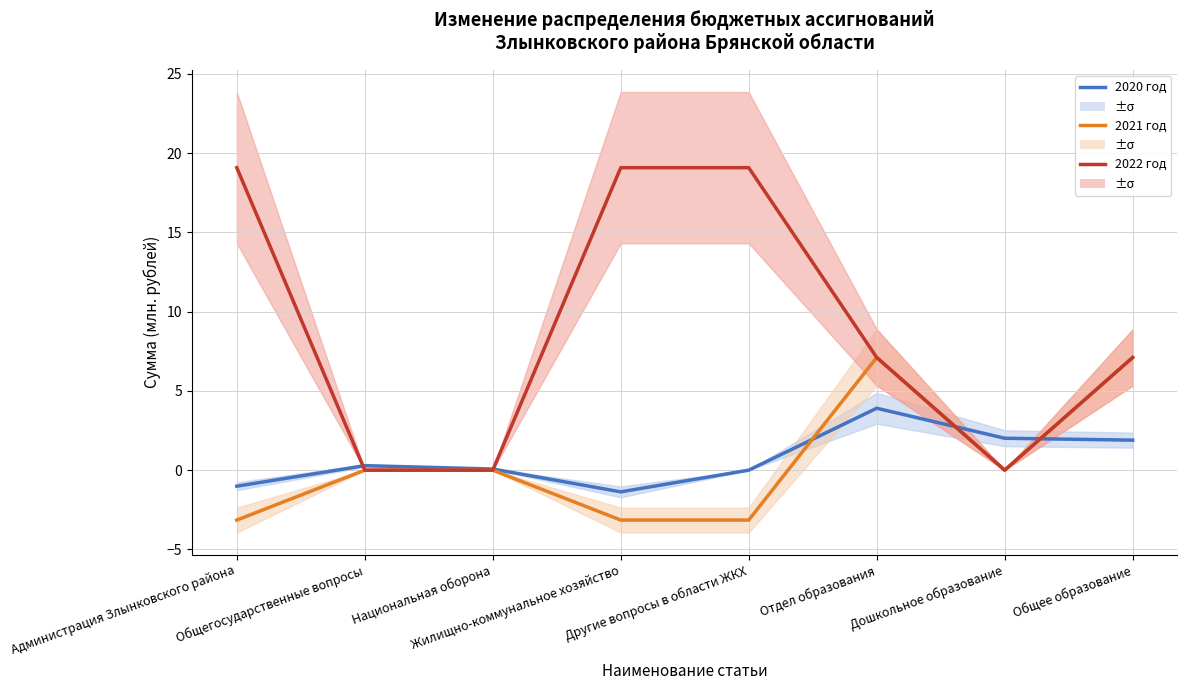

Rank the categories by 2022 год value from lowest to highest.

Общегосударственные вопросы, Национальная оборона, Дошкольное образование, Отдел образования, Общее образование, Администрация Злынковского района, Жилищно-коммунальное хозяйство, Другие вопросы в области ЖКХ